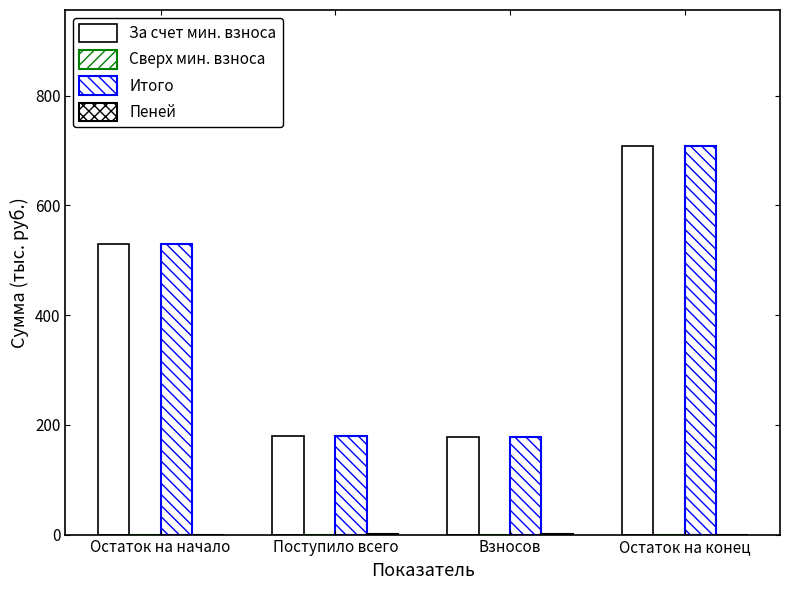

What is the label of the 2nd bar from the right?

Взносов